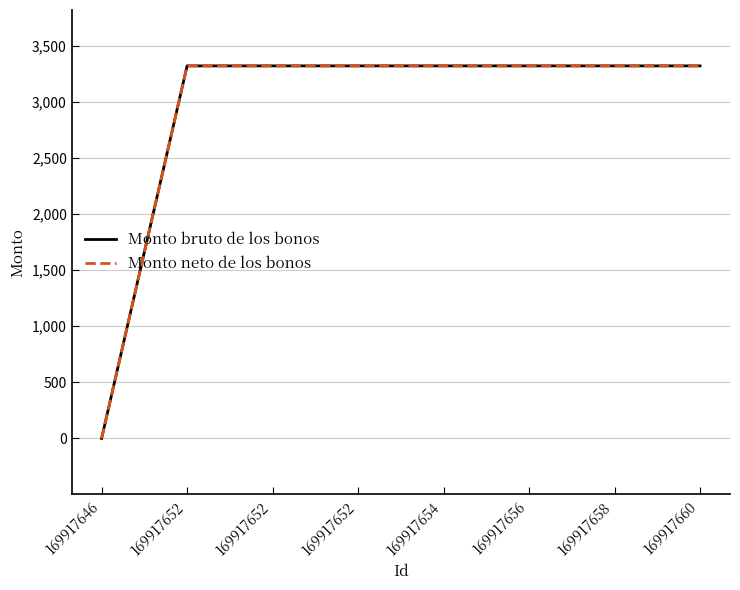

True or false: Monto neto de los bonos has more than 0 interior local peaks.

False